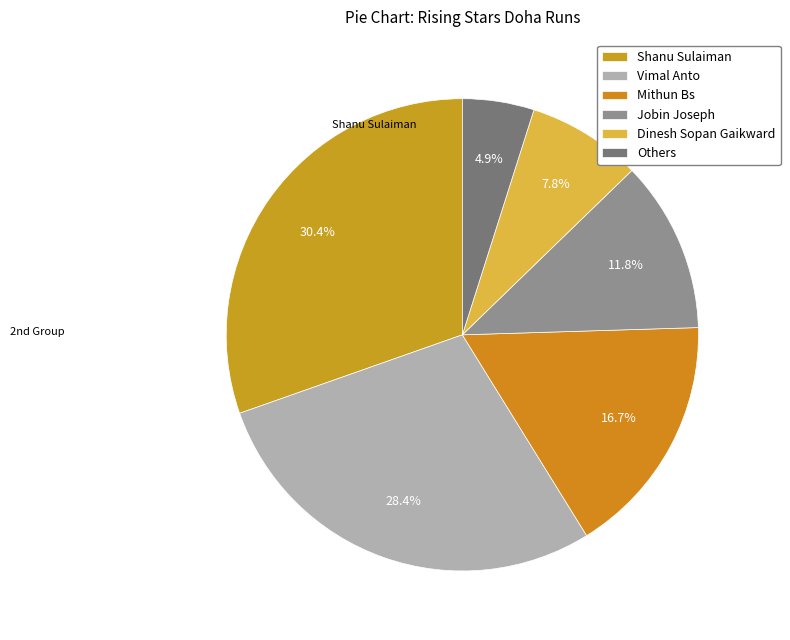

To the nearest percent, what is the average slice percentage?

17%